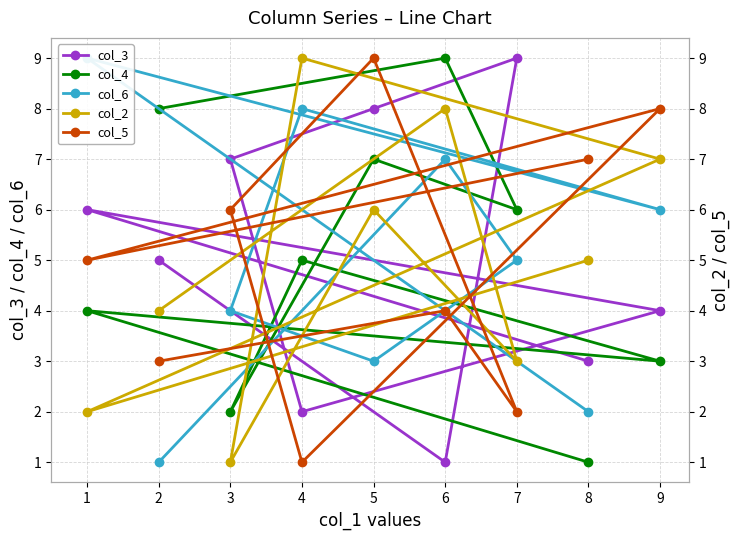

List the labels in order of col_4 value, smallest first.

8, 3, 9, 1, 4, 7, 5, 2, 6